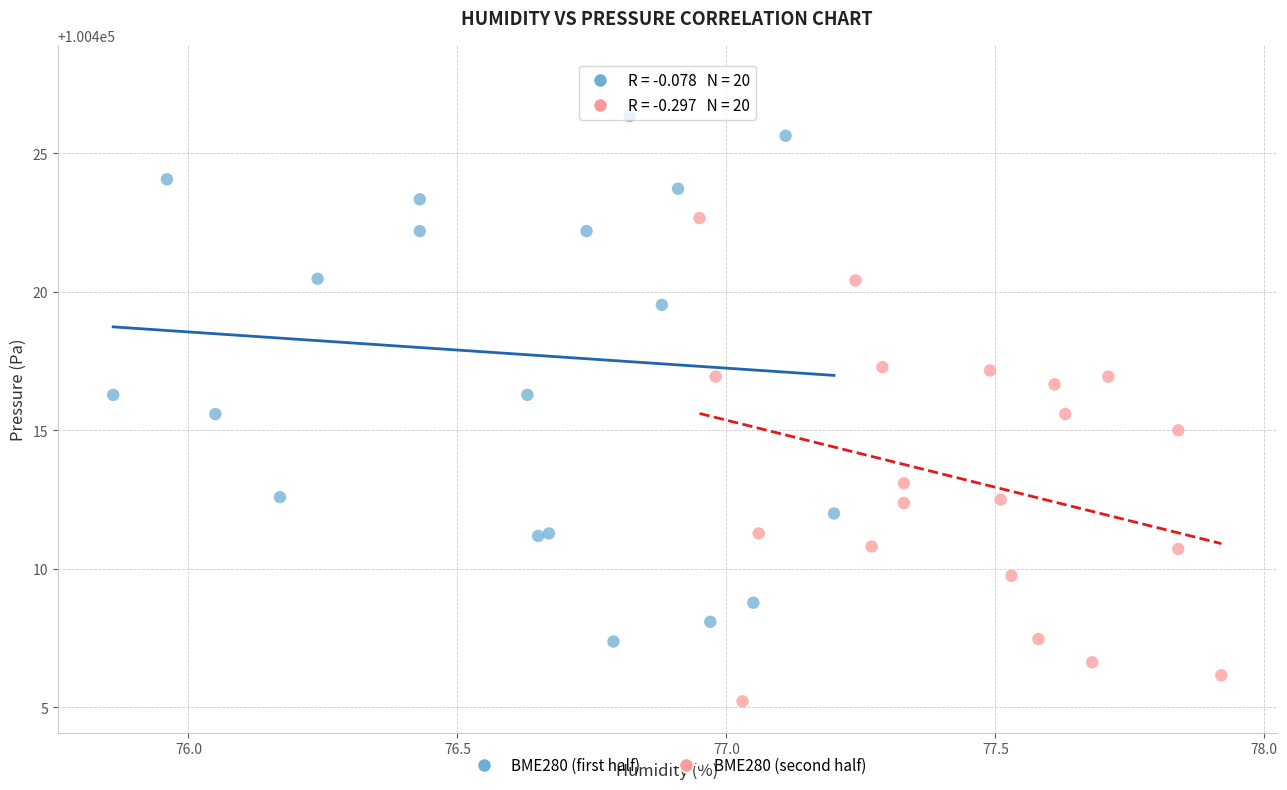

Which series reaches the maximum Y coordinate?

BME280 (first half)